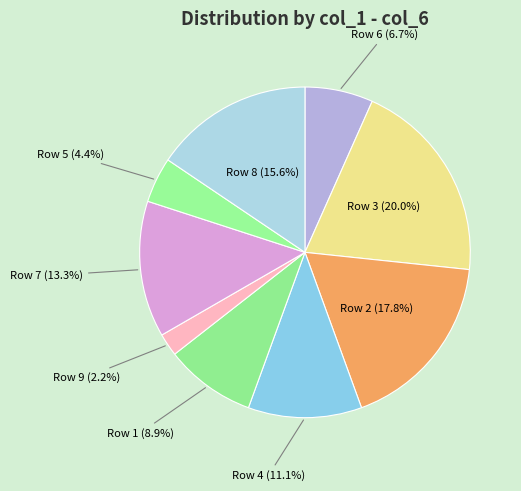

What portion of the pie excludes Row 6 (6.7%)?

93.3%